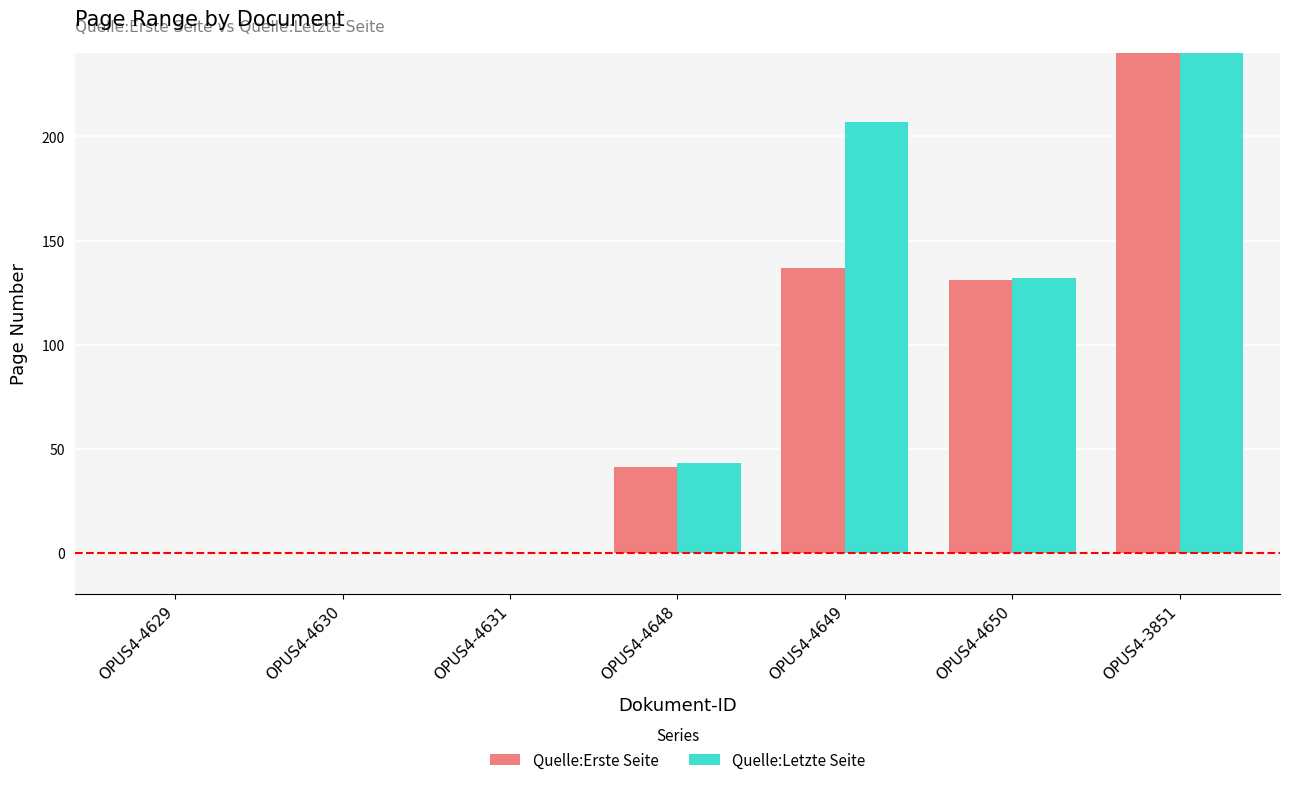

At OPUS4-4629, list the series in order from largest to smallest.

Quelle:Erste Seite, Quelle:Letzte Seite